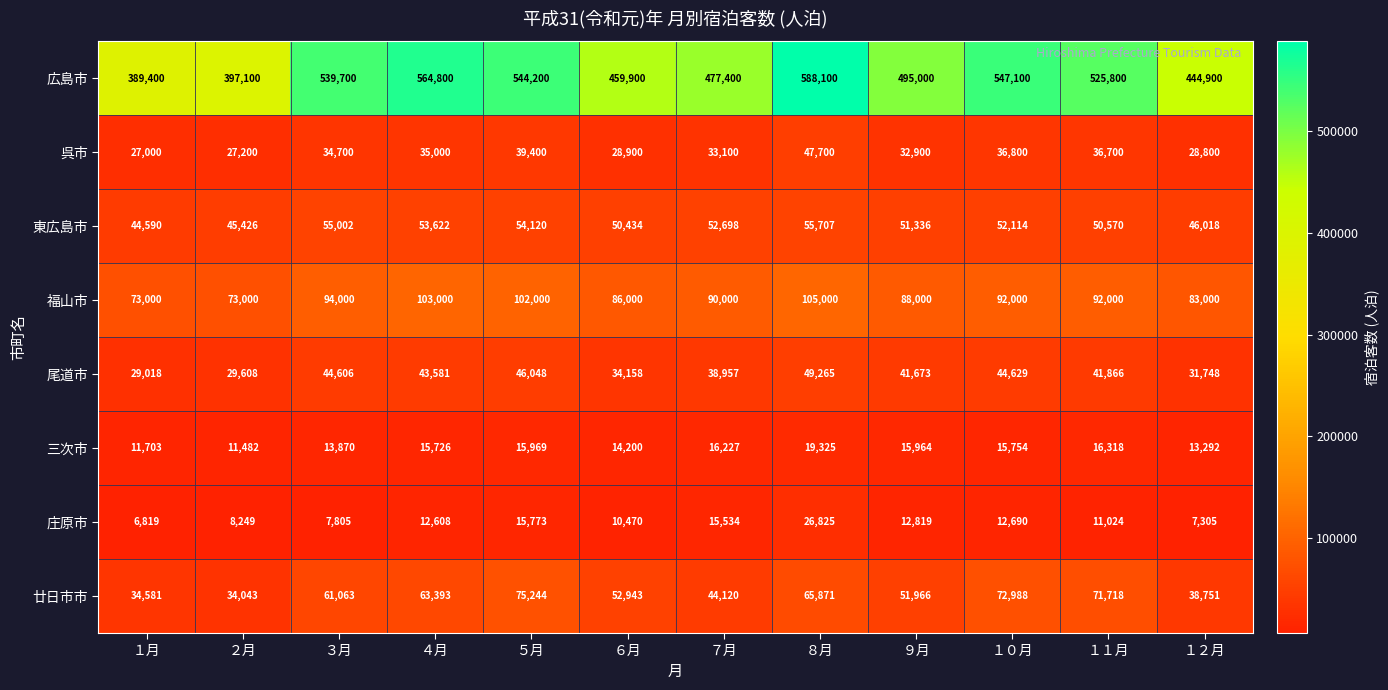

At which label does 庄原市 reach its minimum?

１月